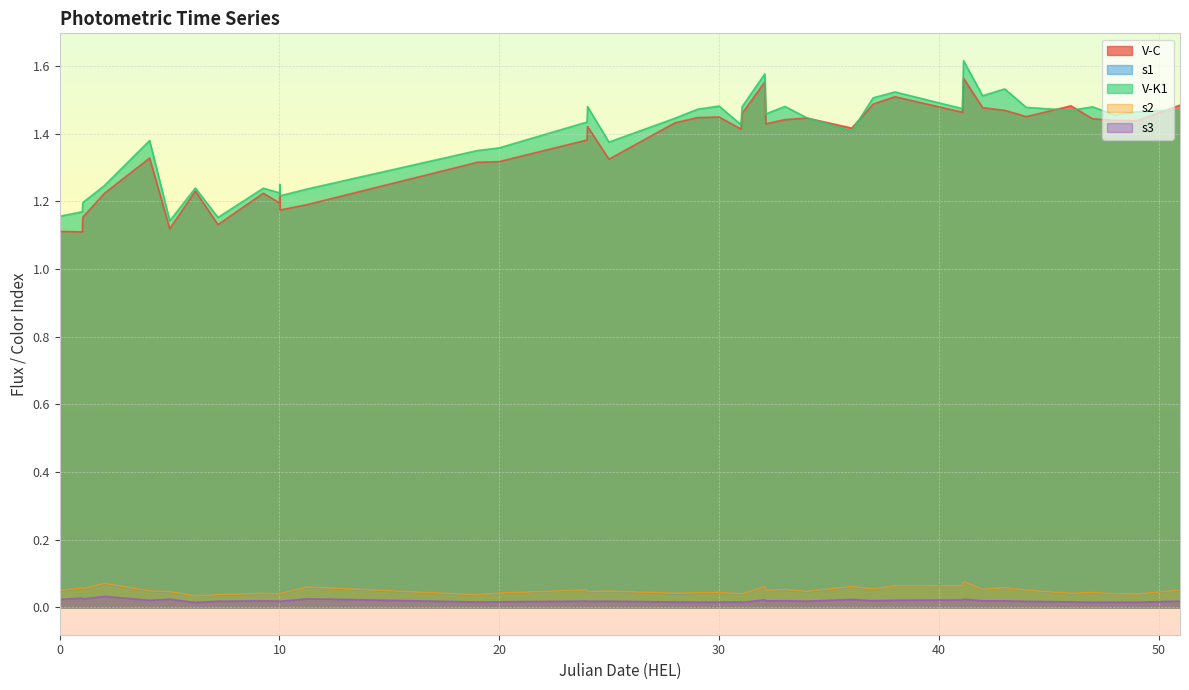

How many V-K1 values are between 1 and 2?

40